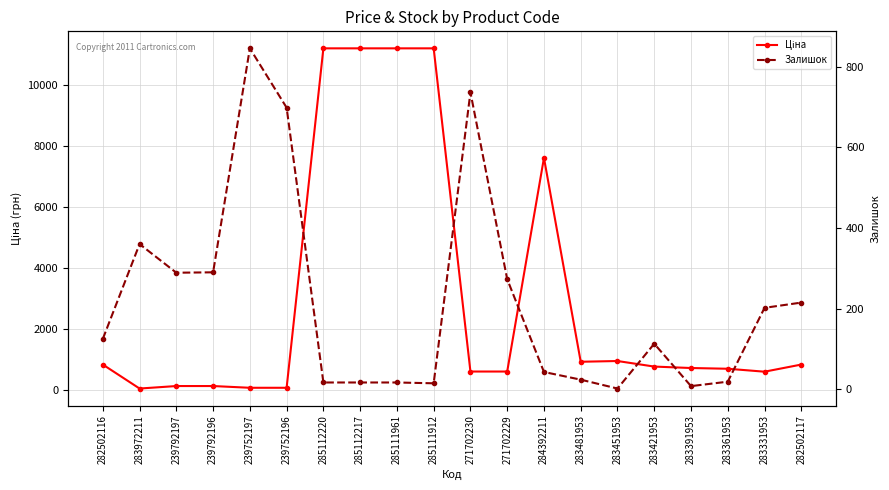

What is the label of the 4th point from the right?

283391953